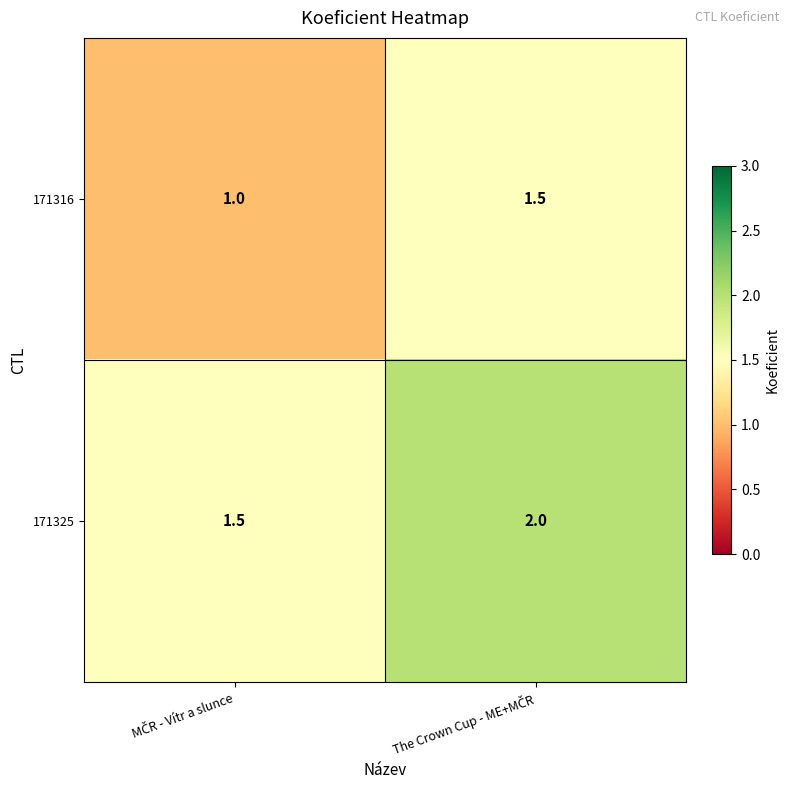

Which series has the largest total across all categories?

171325